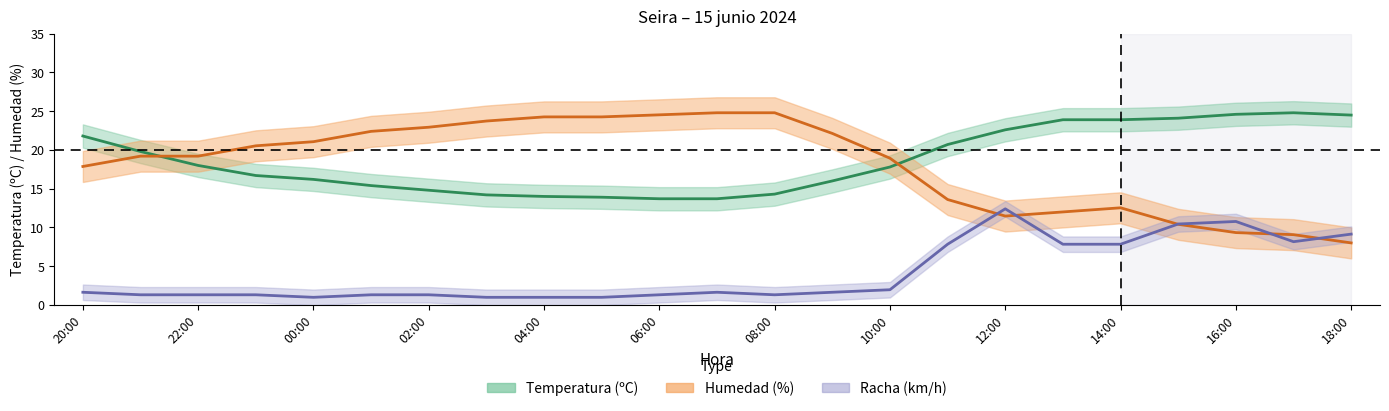

What is the difference between the second highest and second lowest values in the Temperatura (ºC) series?

10.9